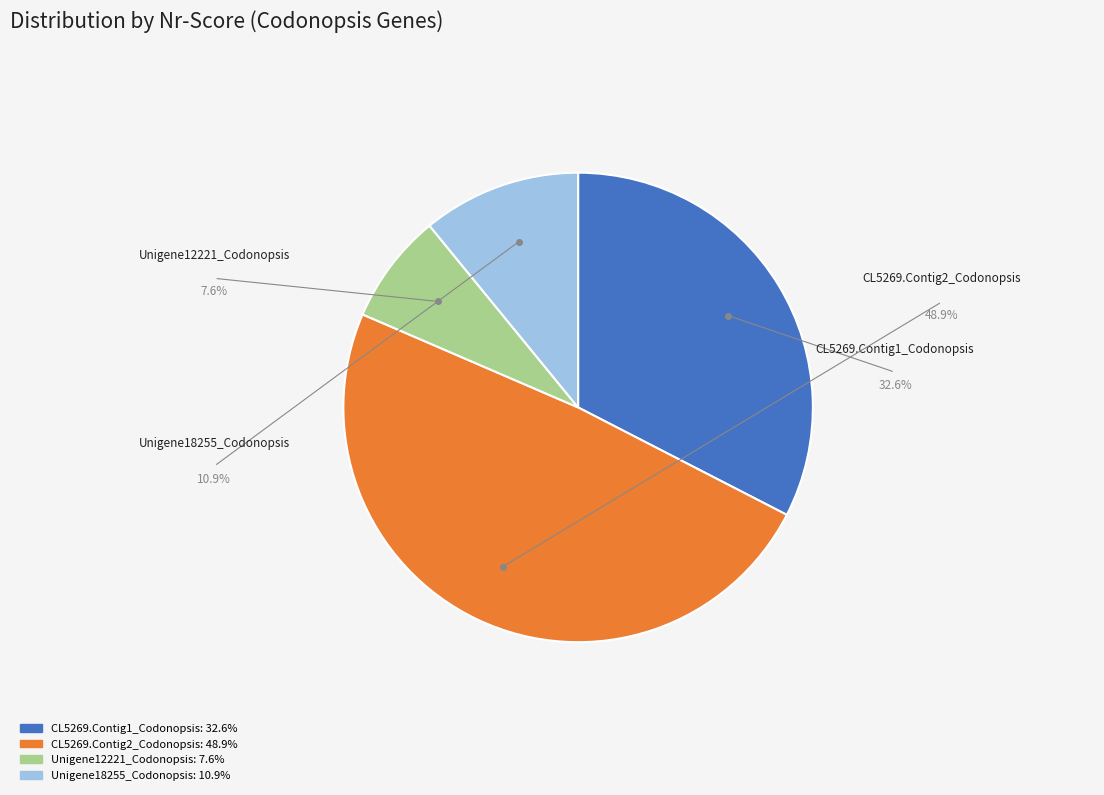

Combined, do CL5269.Contig2_Codonopsis and Unigene18255_Codonopsis account for over 50%?

Yes